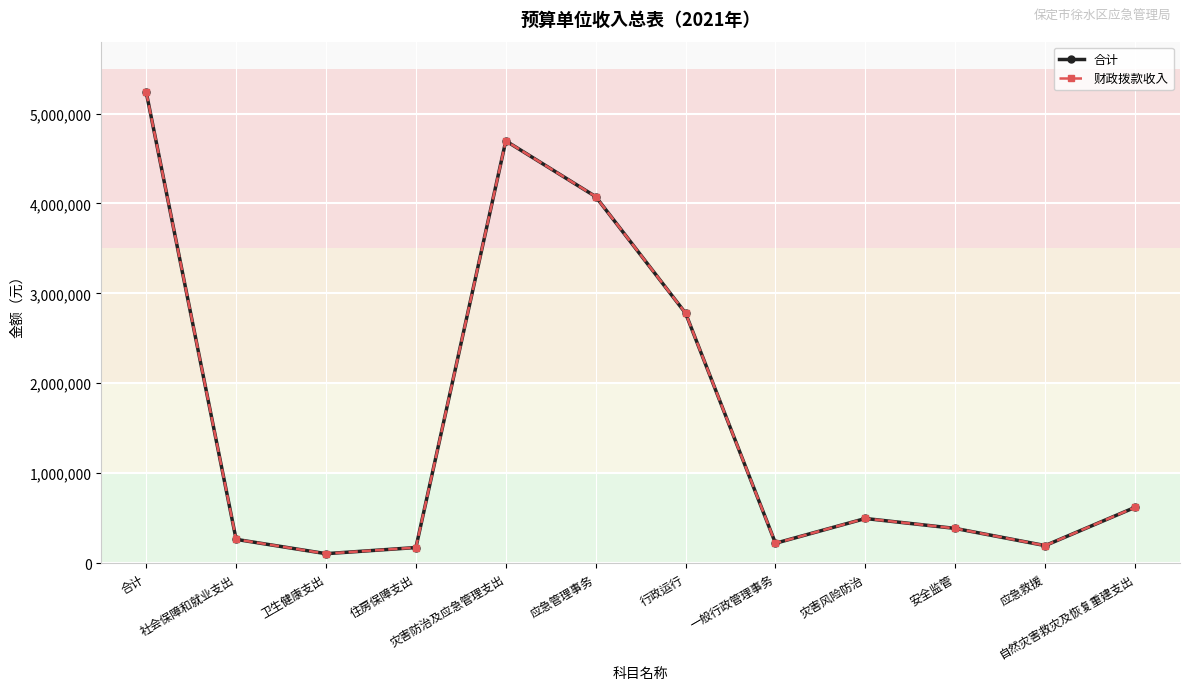

Does the chart have visible grid lines?

Yes